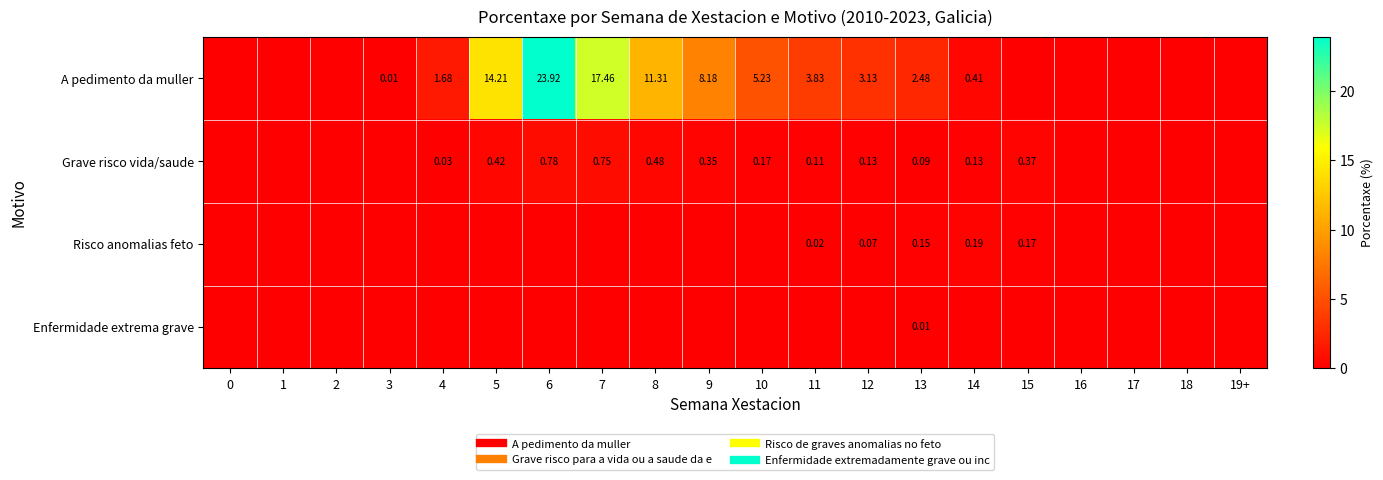

Rank the categories by Risco anomalias feto value from highest to lowest.

14, 15, 13, 12, 11, 0, 1, 2, 3, 4, 5, 6, 7, 8, 9, 10, 16, 17, 18, 19+